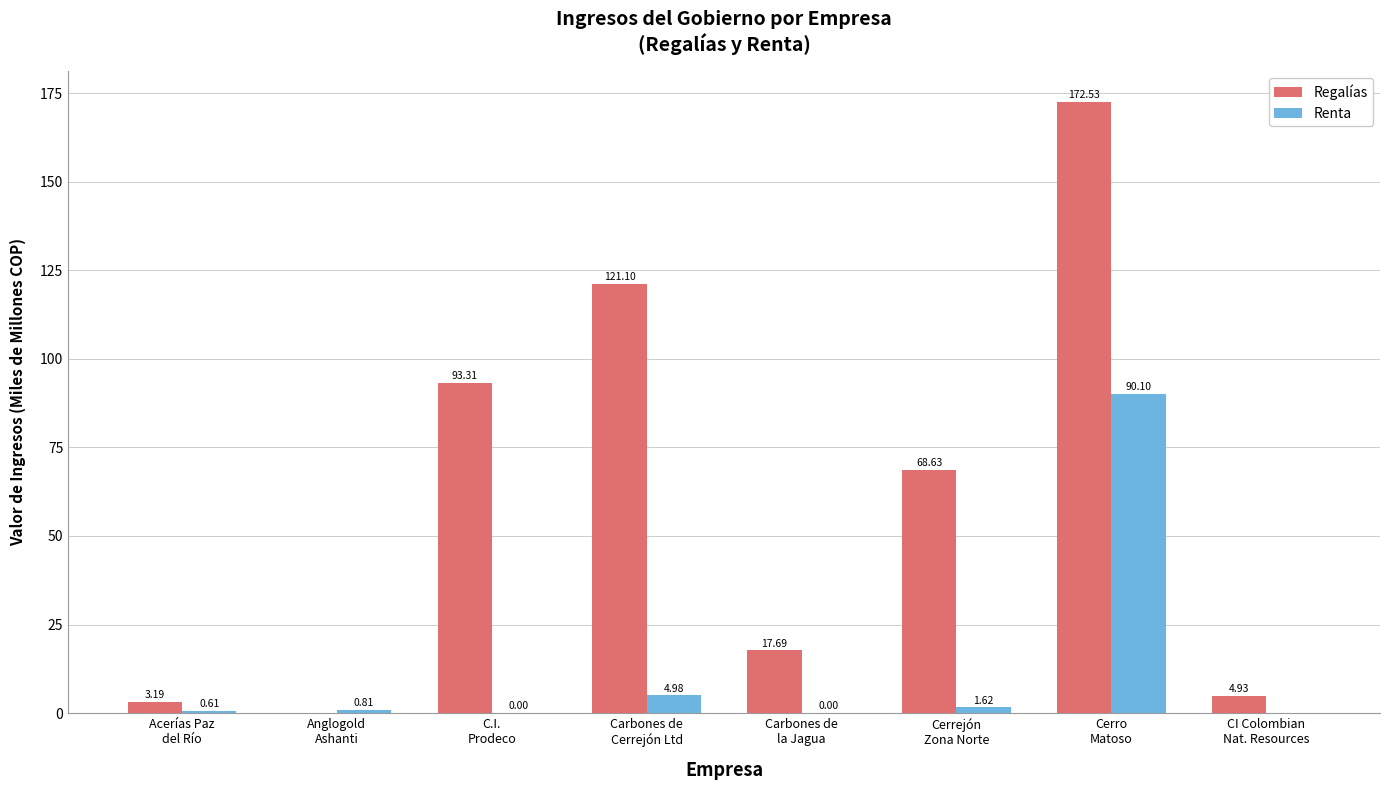

Which series has the largest total across all categories?

Regalías